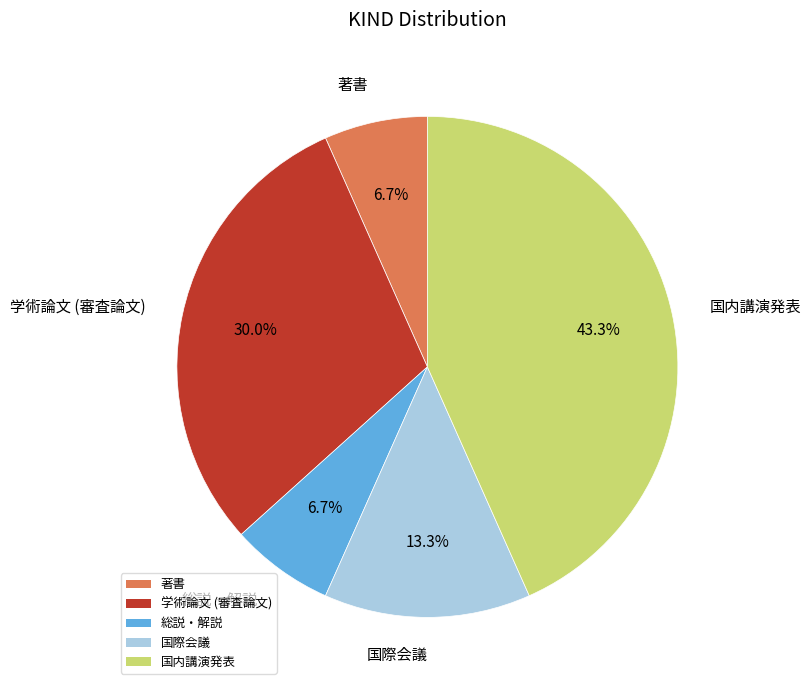

How many slices are in this pie chart?

5